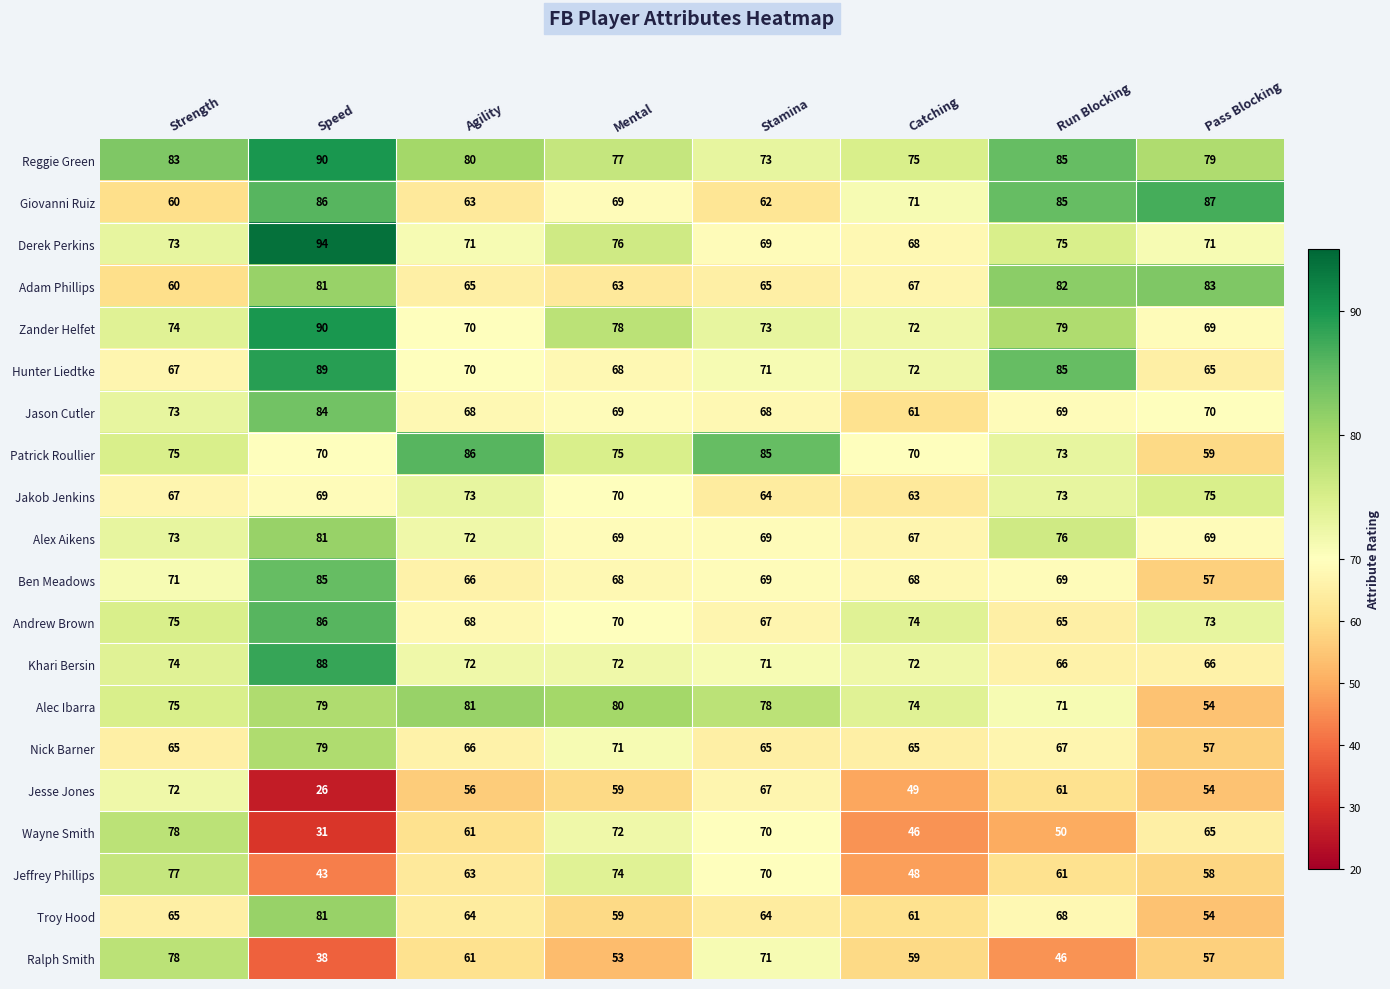

How many data points does each series have?

8